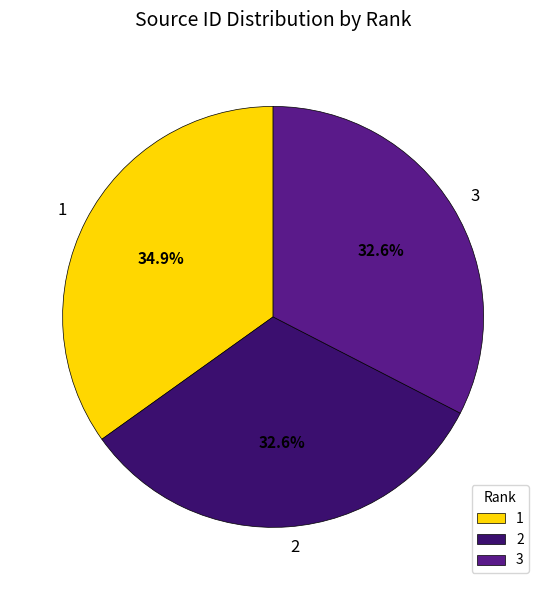

Approximately how many times larger is the value at 3 compared to 2?

1.0